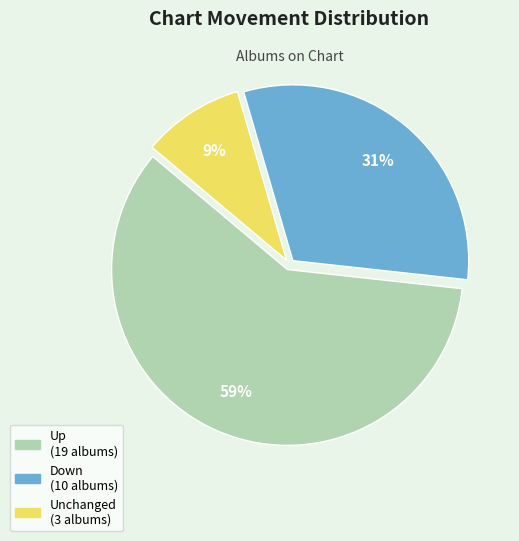

To the nearest percent, what is the average slice percentage?

33%